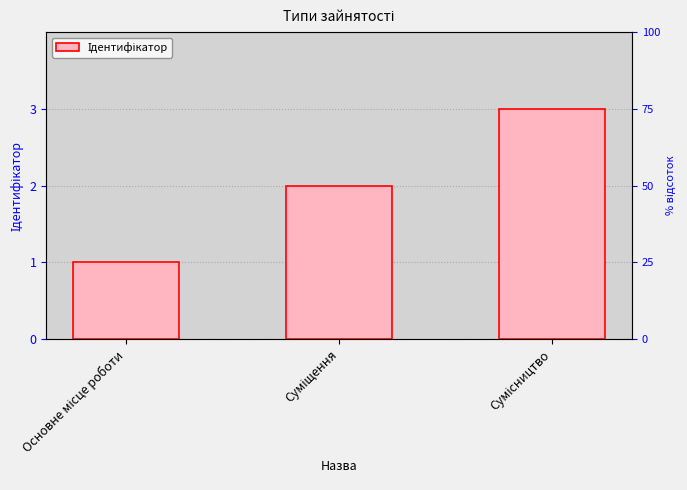

At which category does the chart reach its minimum across all series?

Основне місце роботи